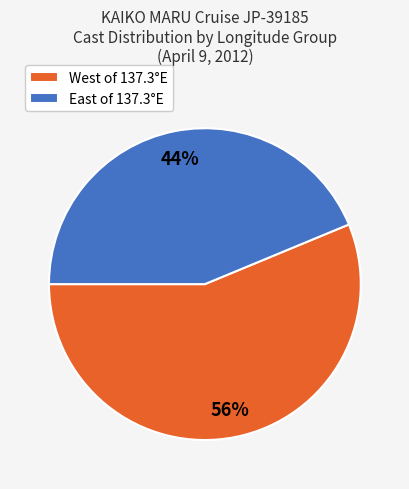

Is it true that West of 137.3°E is 56% of the pie?

True